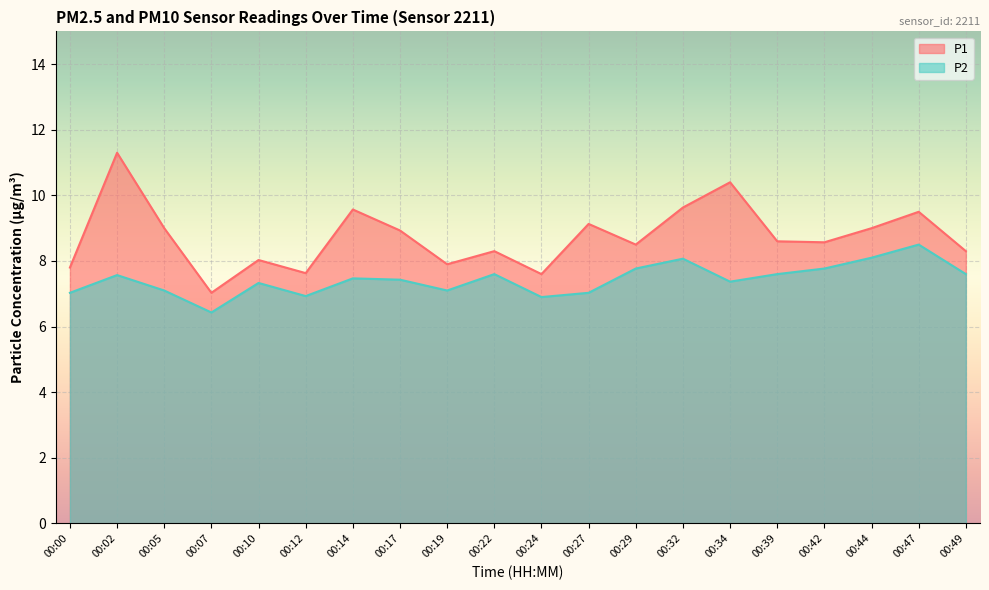

At how many categories does at least one series exceed 10?

2